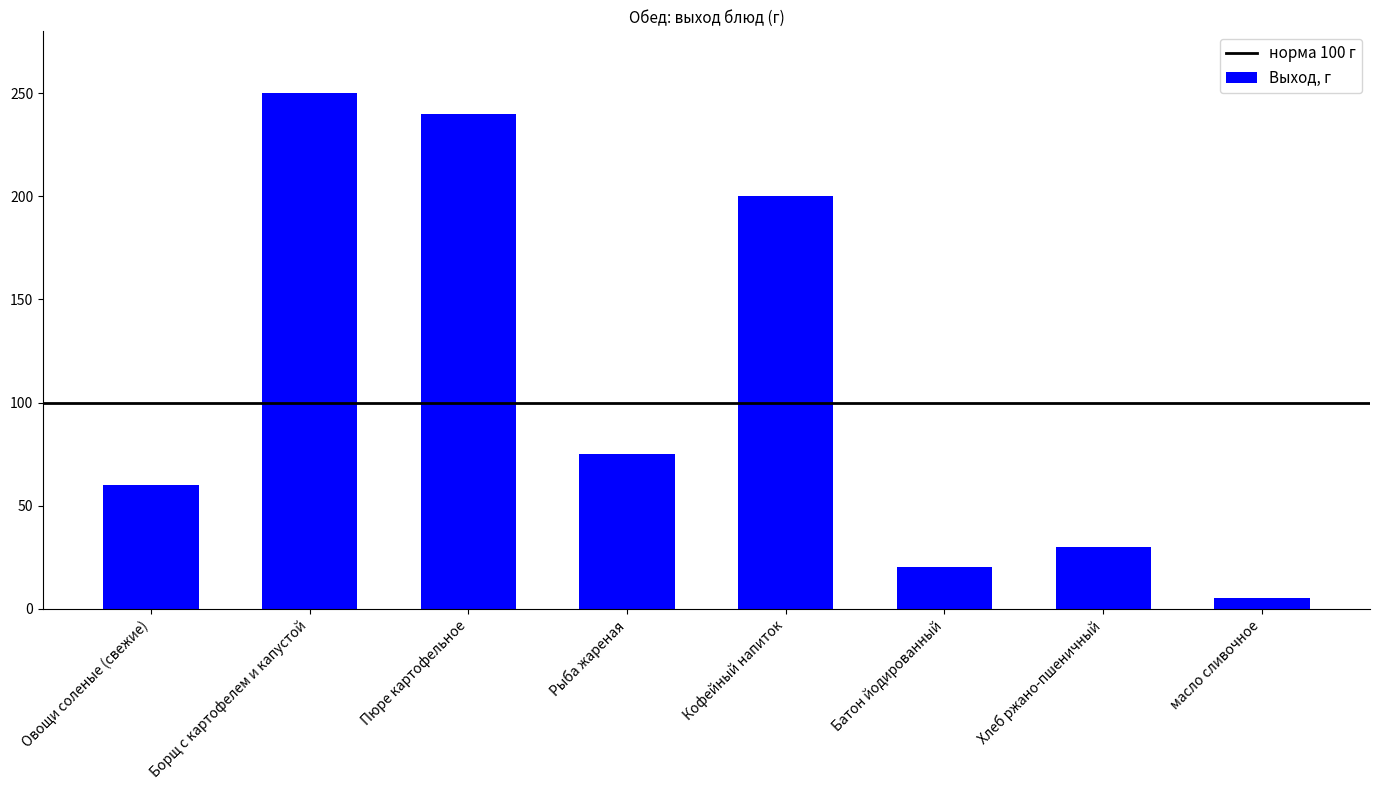

True or false: the data shows 250 at Борщ с картофелем и капустой.

True